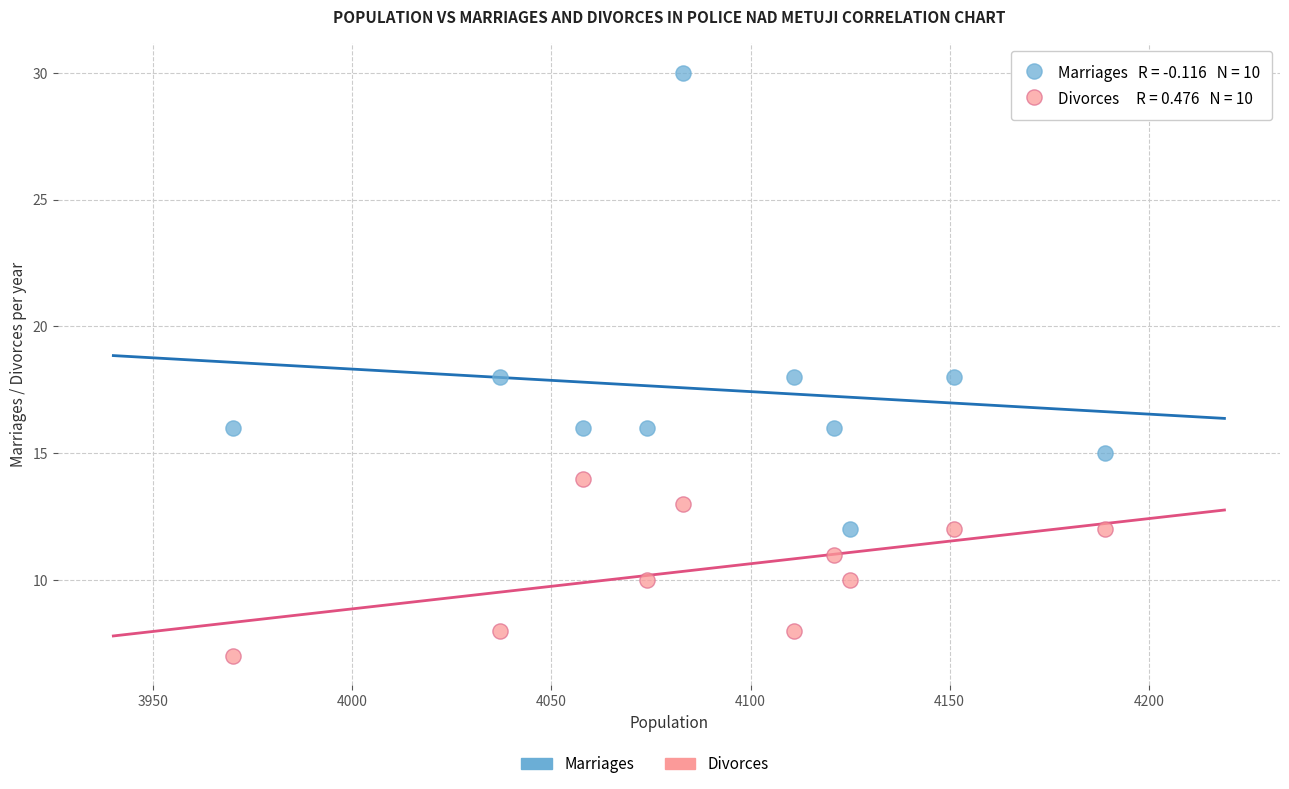

Across all data points, what is the range of X values (max minus min)?

219